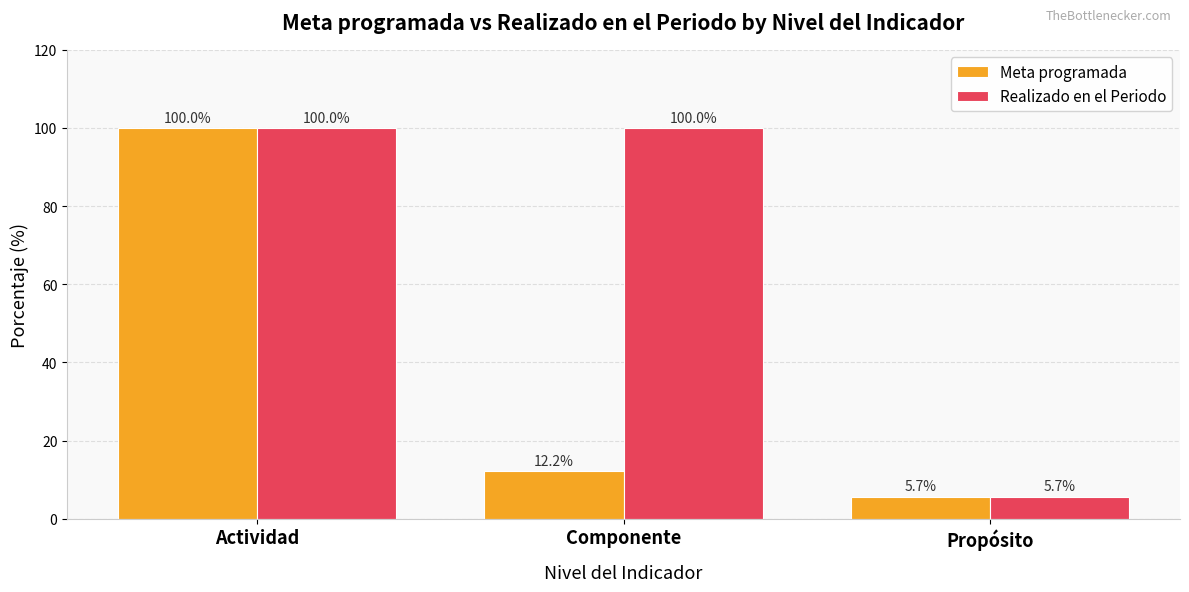

How many categories are shown in the chart?

3